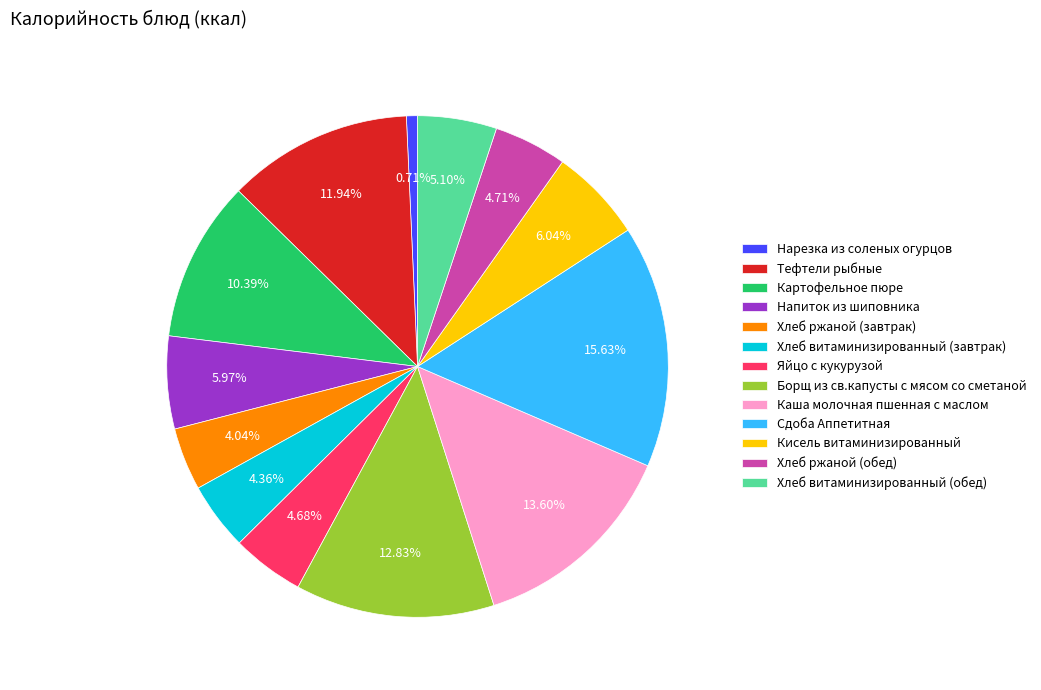

What percentage is the Тефтели рыбные slice, to the nearest percent?

12%